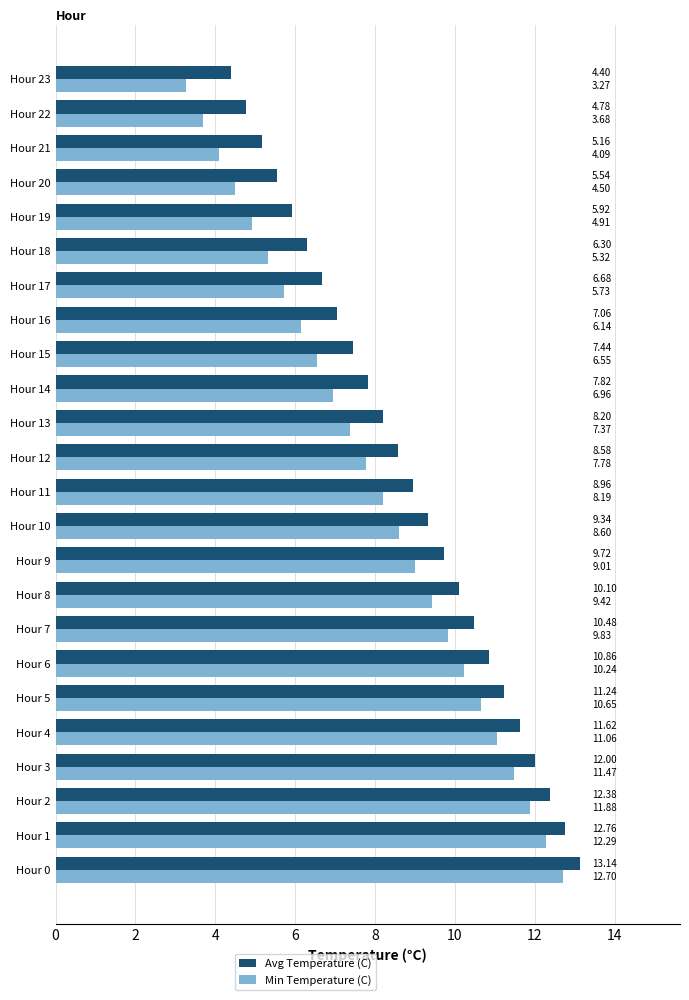

At which category does the chart reach its minimum across all series?

Hour 23